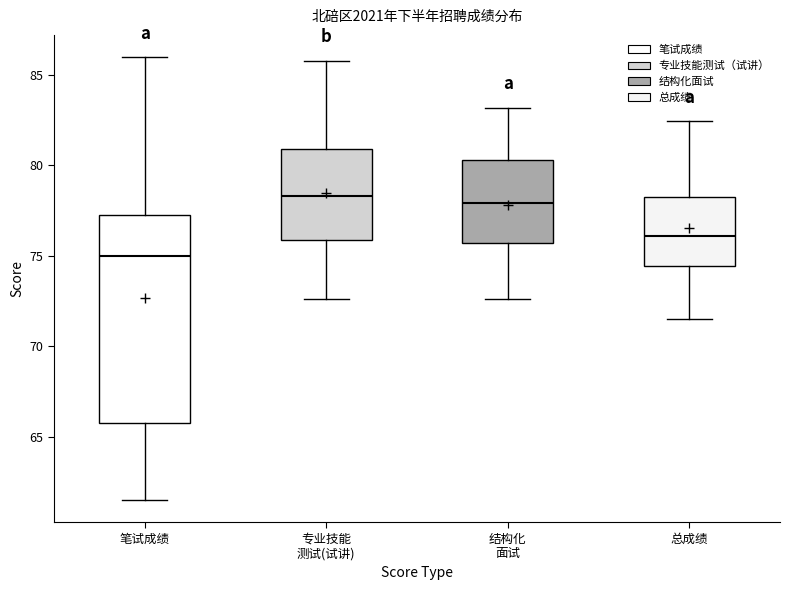

Where does the median line of the box for 结构化 面试 sit on the y-axis? The values are not printed on the chart, so give them approximately, as read against the axis.

78.0